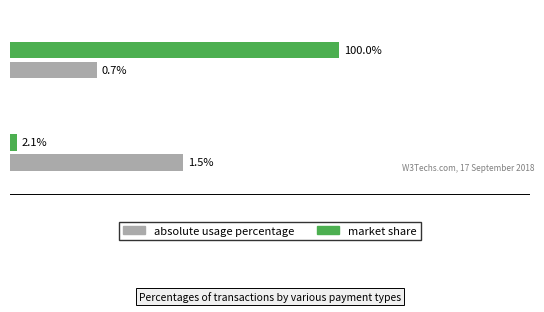

What are all the series names shown in the legend?

absolute usage percentage, market share